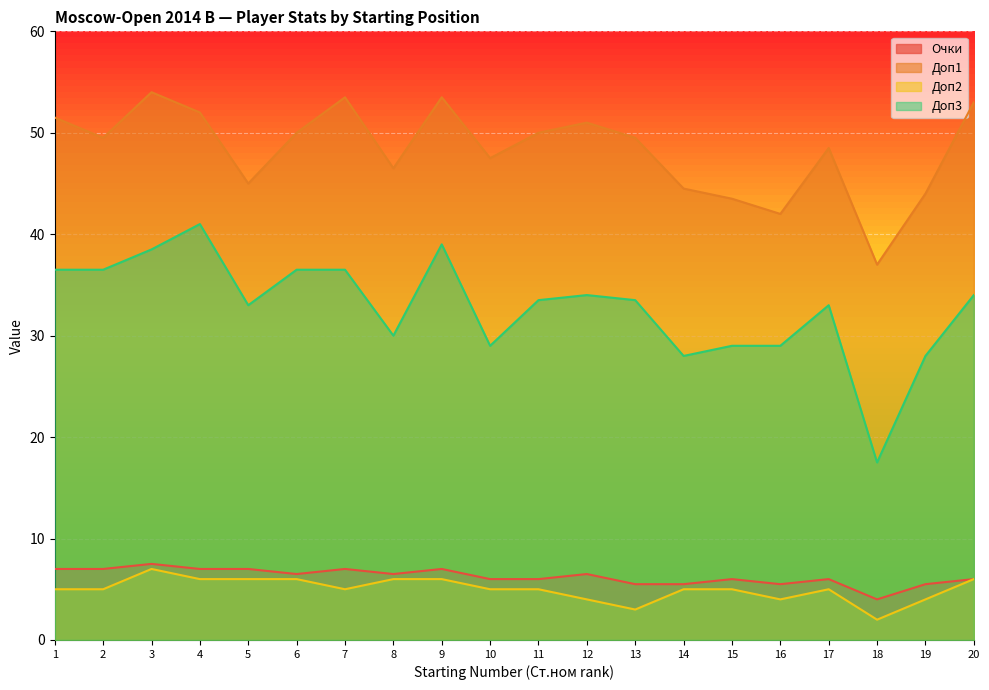

At which label does Доп2 first exceed 5?

3